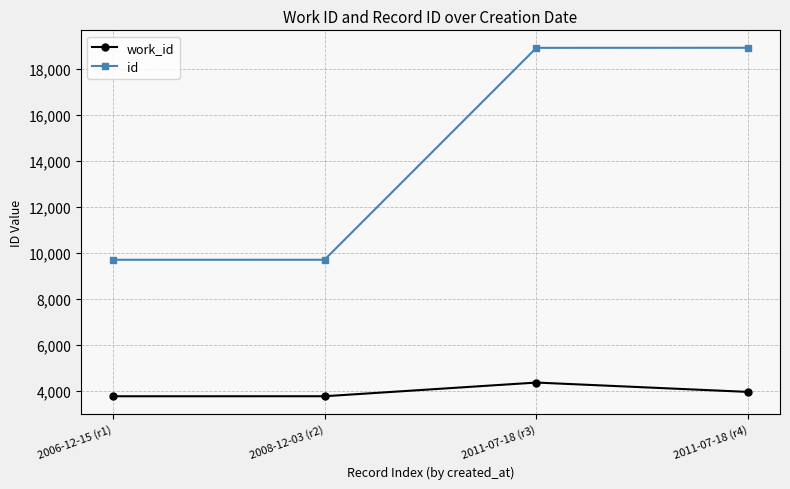

True or false: work_id and id cross at least once.

False